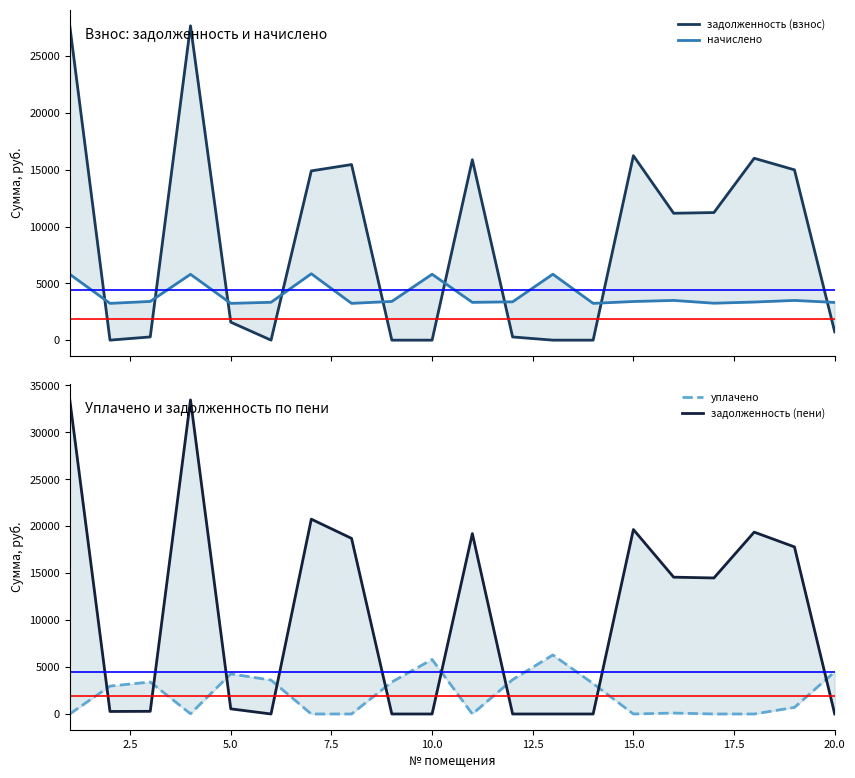

Reading right to left, list all the values displayed in this chart.

задолженность (взнос): 723.3	14996.8	16014.6	11234.5	11173.8	16242.0	0.0	0.0	281.2	15884.6	0.0	0.0	15462.4	14903.7	0.0	1581.6	27676.3	283.6	1.1	27708.8
начислено: 3320.4	3497.3	3354.4	3252.4	3497.3	3402.0	3238.7	5803.8	3374.8	3327.1	5803.8	3408.8	3238.7	5844.6	3334.0	3238.7	5797.0	3408.8	3238.7	5803.8
уплачено: 4491.0	700.0	0.0	0.0	100.0	0.0	3240.0	6289.5	3657.5	0.0	5806.0	3408.0	0.0	0.0	3612.0	4272.0	25.0	3408.0	2970.4	0.0
задолженность (пени): 0.0	17794.1	19369.0	14486.9	14571.1	19644.0	0.0	0.0	0.0	19211.8	0.0	0.5	18701.0	20748.3	0.0	548.3	33448.3	284.4	269.4	33512.6